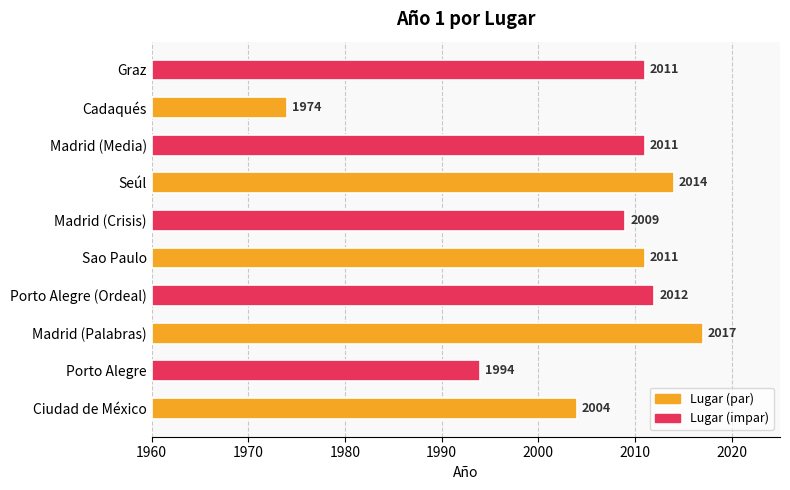

Count the number of categories in the chart.

10